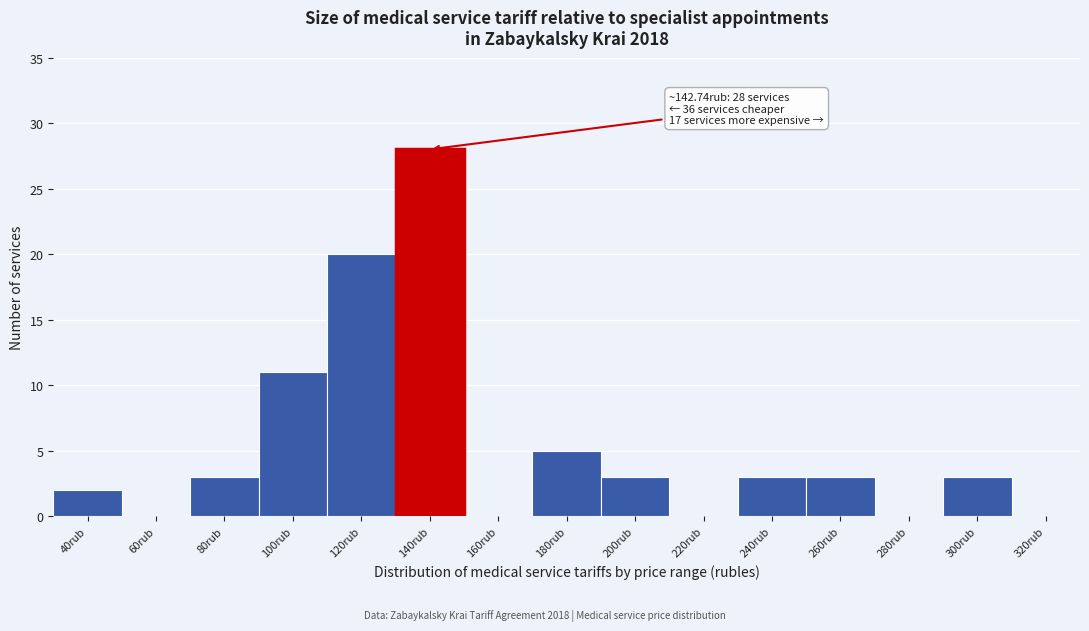

Reading right to left, extract all data points from this chart.

320rub=0	300rub=3	280rub=0	260rub=3	240rub=3	220rub=0	200rub=3	180rub=5	160rub=0	140rub=28	120rub=20	100rub=11	80rub=3	60rub=0	40rub=2